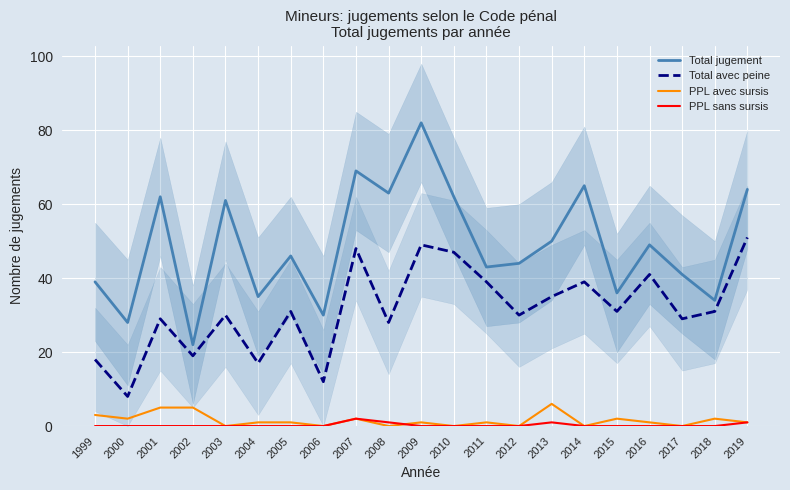

How many values in PPL avec sursis are above zero?

14